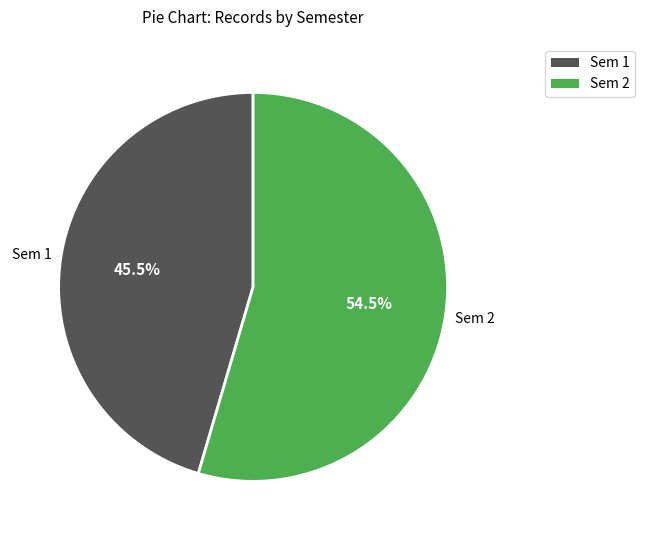

Is there any slice that represents more than half of the pie?

Yes